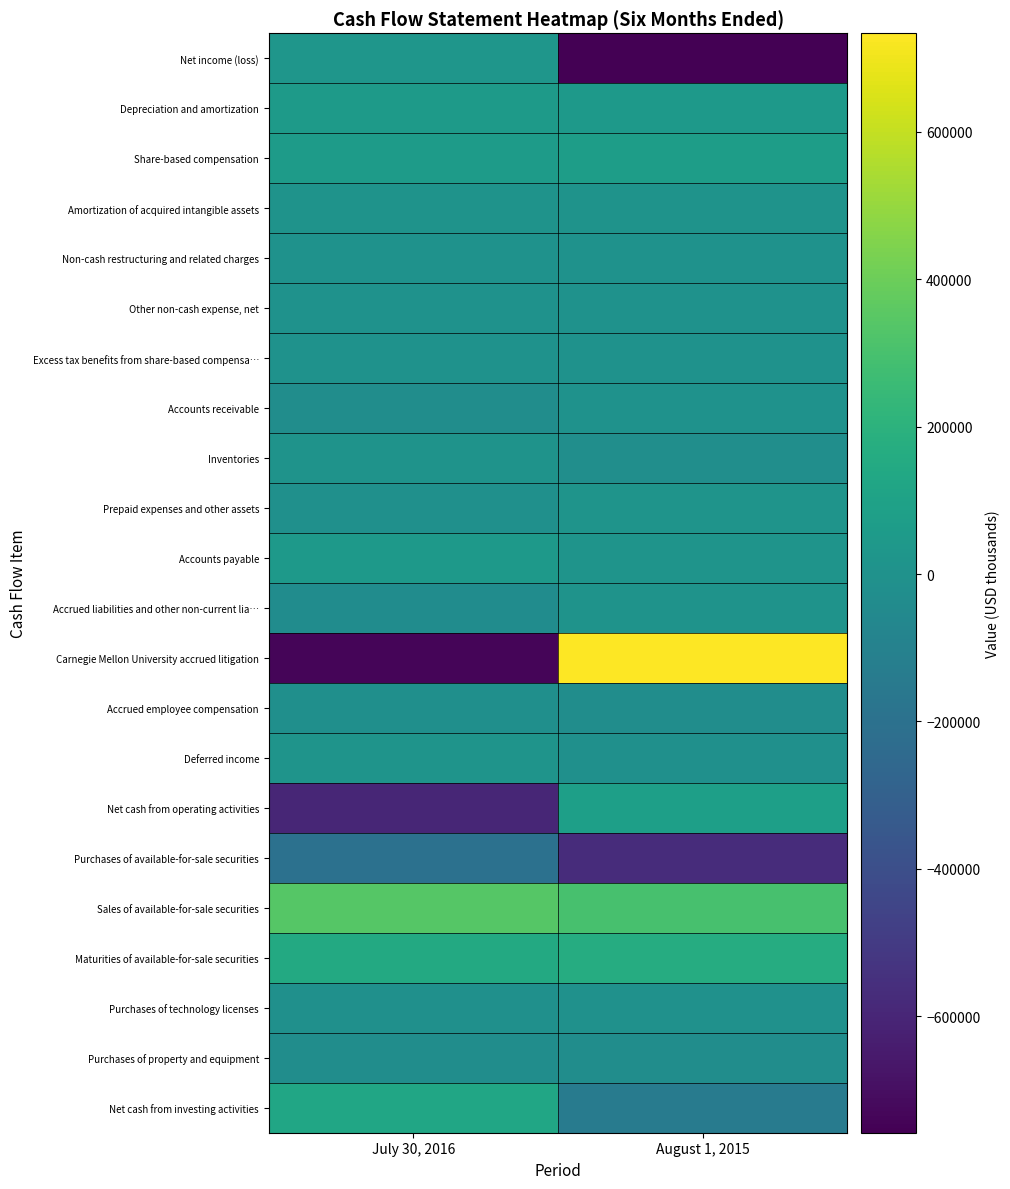

Reading right to left, extract all data points from this chart.

Net income (loss): August 1, 2015=-757850	July 30, 2016=28626
Depreciation and amortization: August 1, 2015=51811	July 30, 2016=53980
Share-based compensation: August 1, 2015=69895	July 30, 2016=61649
Amortization of acquired intangible assets: August 1, 2015=6106	July 30, 2016=5892
Non-cash restructuring and related charges: August 1, 2015=1473	July 30, 2016=1025
Other non-cash expense, net: August 1, 2015=1721	July 30, 2016=1950
Excess tax benefits from share-based compensa…: August 1, 2015=-25	July 30, 2016=-5
Accounts receivable: August 1, 2015=3234	July 30, 2016=-25383
Inventories: August 1, 2015=-18415	July 30, 2016=7234
Prepaid expenses and other assets: August 1, 2015=11328	July 30, 2016=-9035
Accounts payable: August 1, 2015=11958	July 30, 2016=40359
Accrued liabilities and other non-current lia…: August 1, 2015=8058	July 30, 2016=-30243
Carnegie Mellon University accrued litigation: August 1, 2015=733557	July 30, 2016=-736000
Accrued employee compensation: August 1, 2015=-28931	July 30, 2016=-15118
Deferred income: August 1, 2015=-8468	July 30, 2016=16327
Net cash from operating activities: August 1, 2015=85452	July 30, 2016=-598742
Purchases of available-for-sale securities: August 1, 2015=-566365	July 30, 2016=-203723
Sales of available-for-sale securities: August 1, 2015=301896	July 30, 2016=339837
Maturities of available-for-sale securities: August 1, 2015=167894	July 30, 2016=146728
Purchases of technology licenses: August 1, 2015=-5677	July 30, 2016=-8045
Purchases of property and equipment: August 1, 2015=-24320	July 30, 2016=-24377
Net cash from investing activities: August 1, 2015=-136604	July 30, 2016=125420